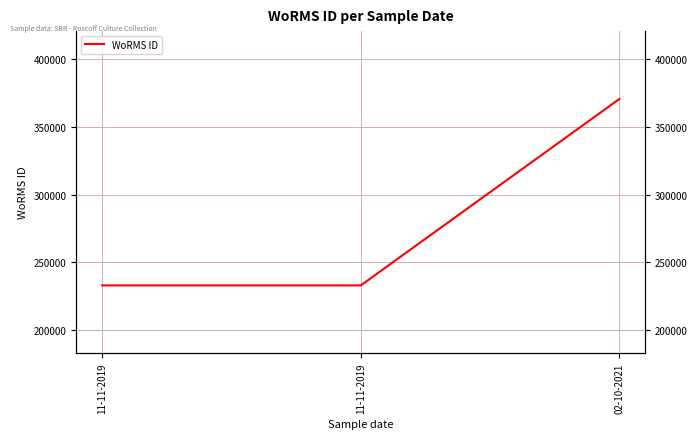

List the labels in order of value, largest first.

02-10-2021, 11-11-2019, 11-11-2019